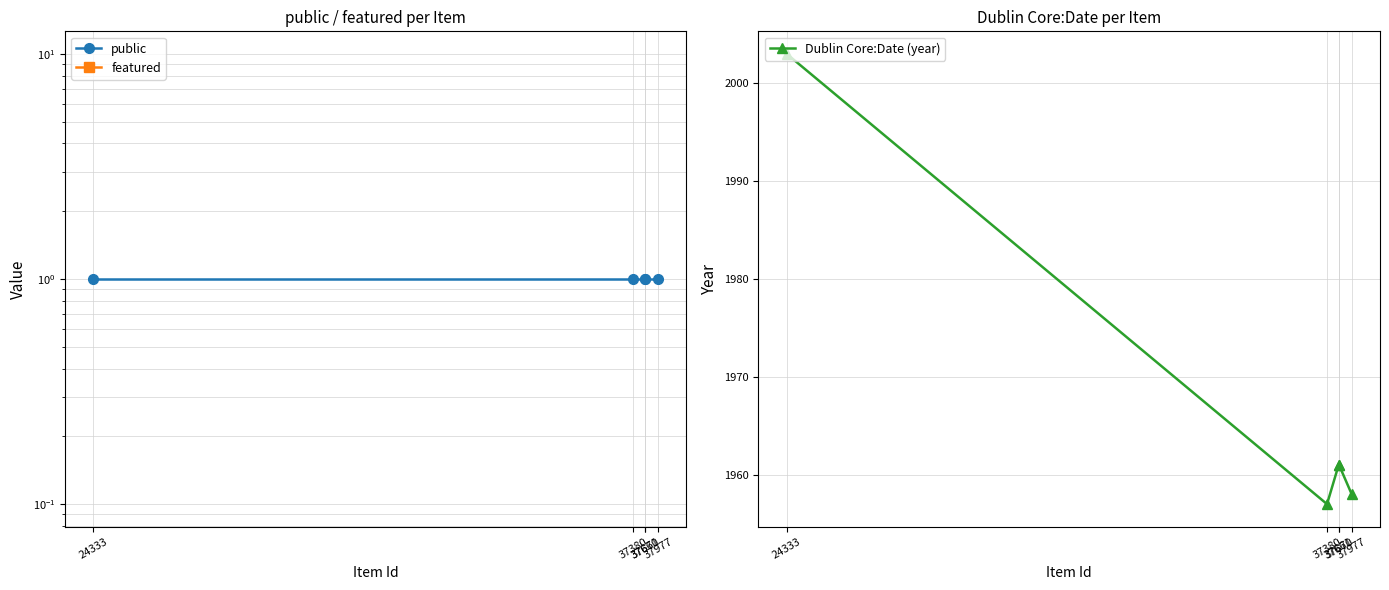

How many lines are shown in the chart?

3